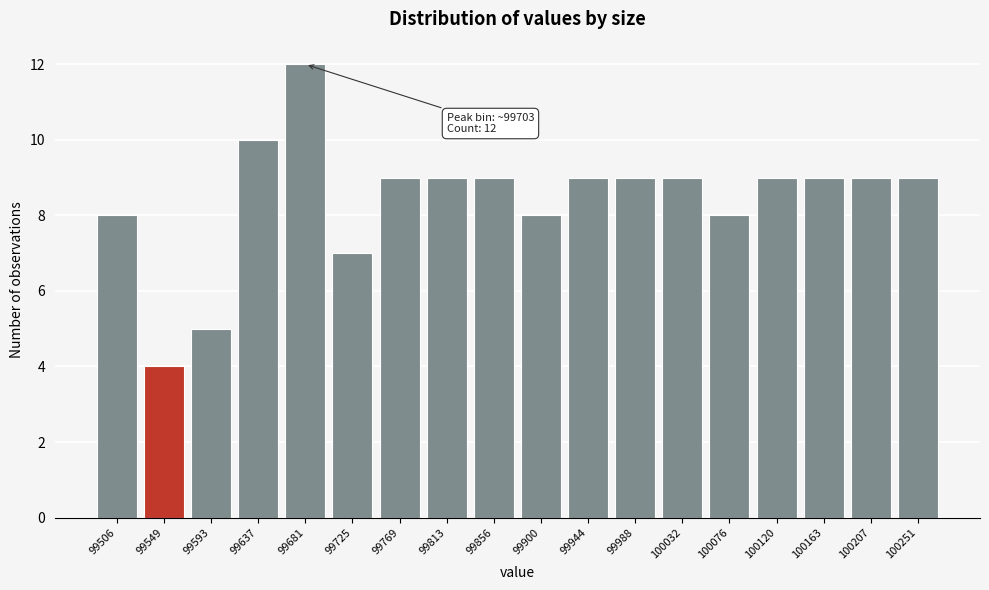

Reading left to right, extract all data points from this chart.

99506=8	99549=4	99593=5	99637=10	99681=12	99725=7	99769=9	99813=9	99856=9	99900=8	99944=9	99988=9	100032=9	100076=8	100120=9	100163=9	100207=9	100251=9